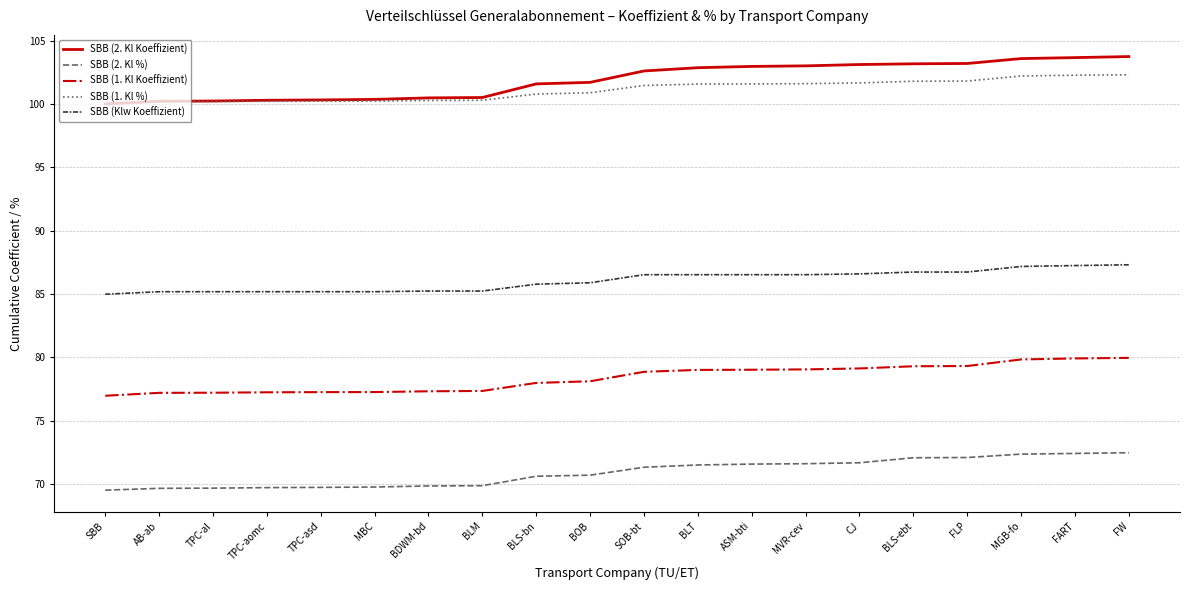

True or false: SBB (1. Kl Koeffizient) and SBB (2. Kl Koeffizient) cross at least once.

False